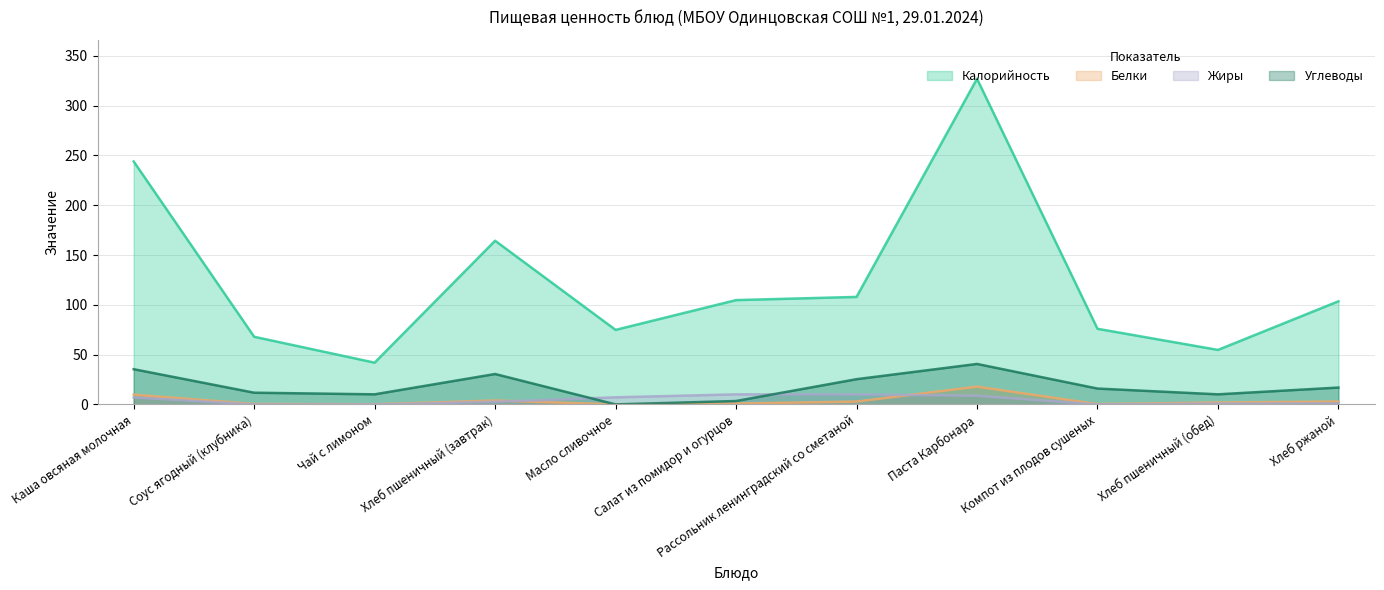

What are all the series names shown in the legend?

Калорийность, Белки, Жиры, Углеводы